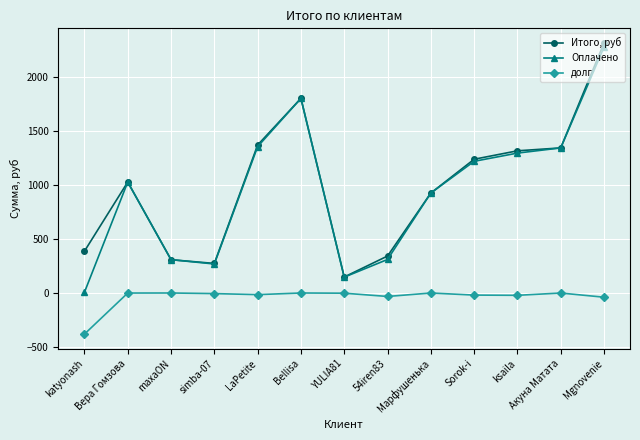

What is the sum of all Оплачено values?

12293.7